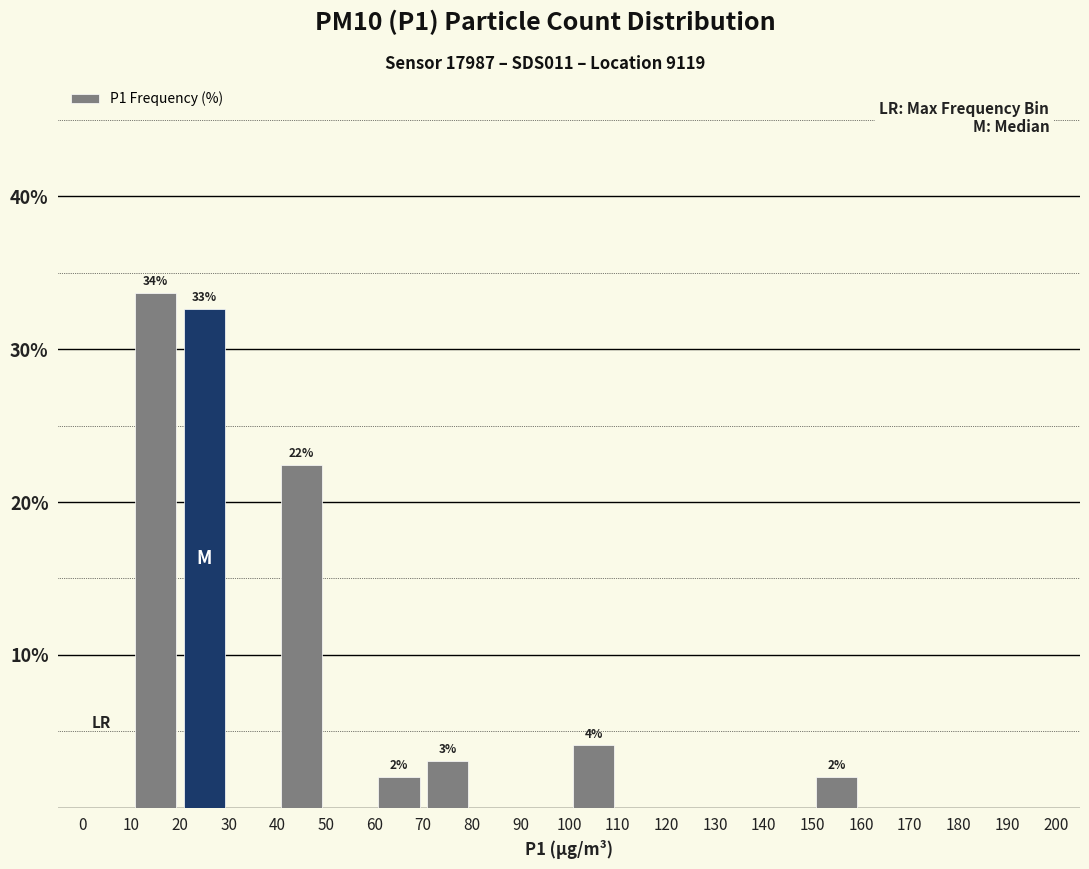

Over which range of the x-axis is the bar tallest?

10 to 20